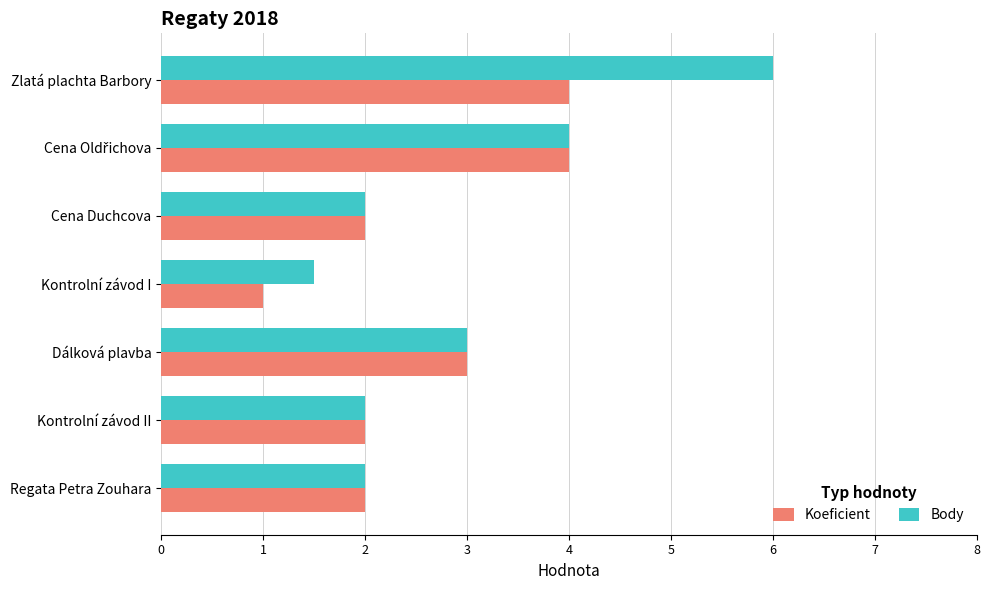

What is the average value of the Koeficient series?

2.6